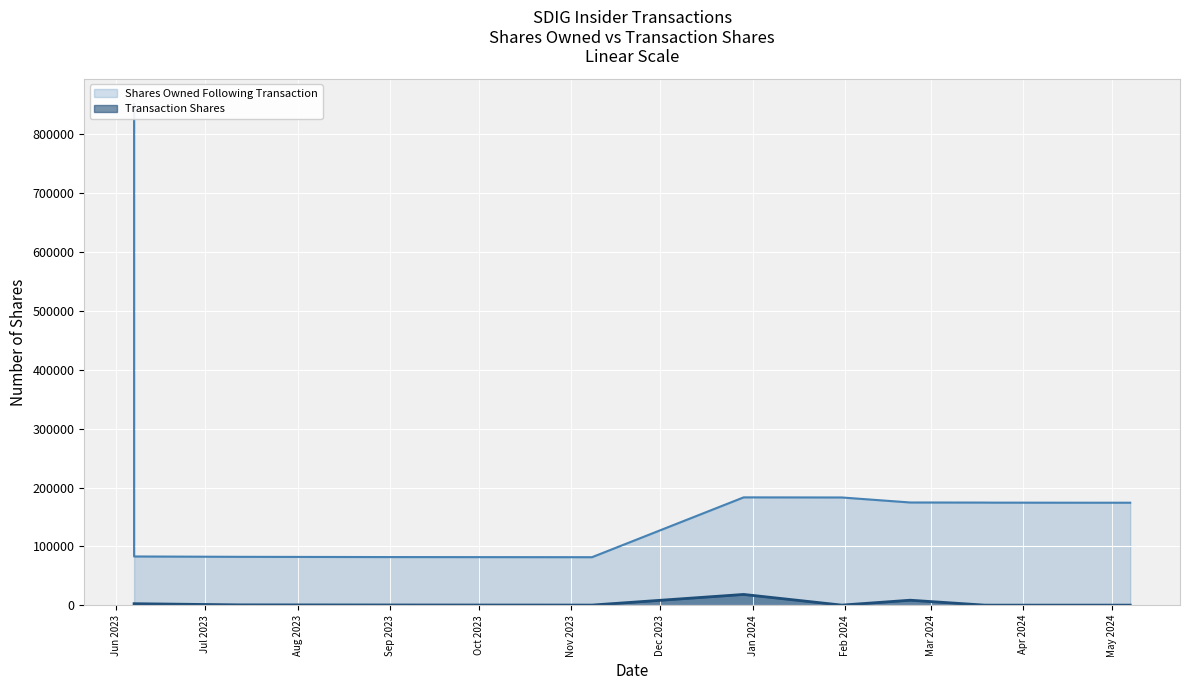

What is the difference between the maximum and minimum values in the Shares Owned Following Transaction series?

770325